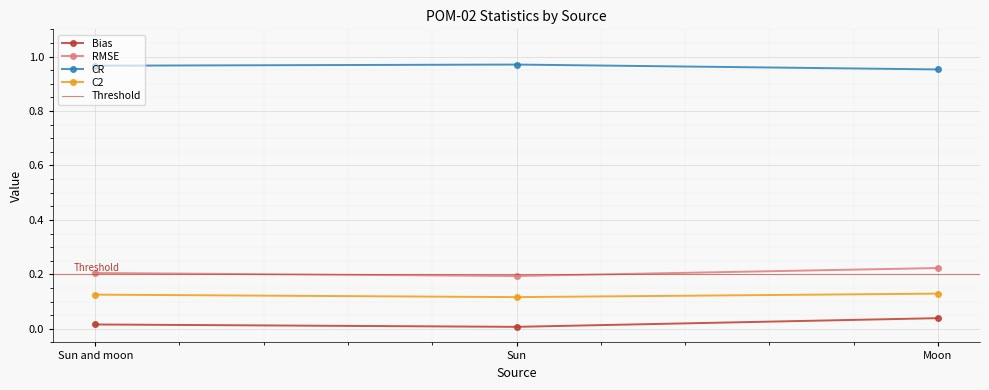

Is the value of RMSE at Sun and moon greater than the value of CR at Sun?

No